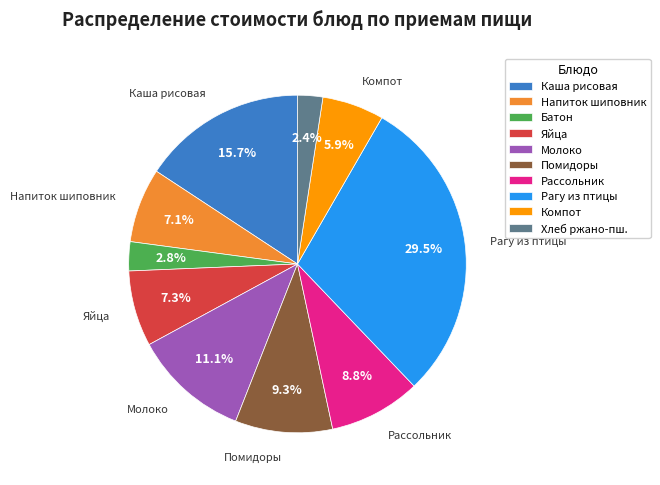

Which has a higher value, Помидоры or Хлеб ржано-пш.?

Помидоры